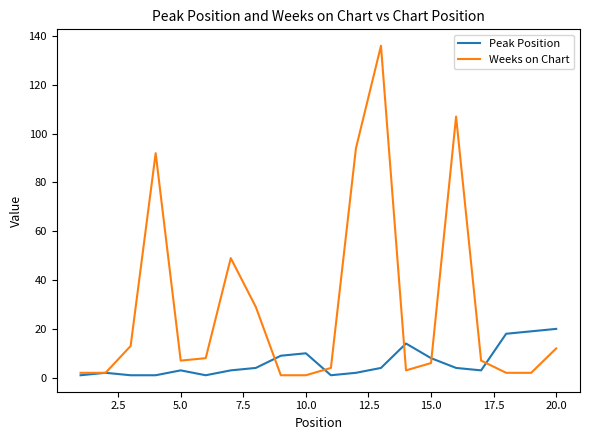

List the series in order of their overall mean, highest first.

Weeks on Chart, Peak Position